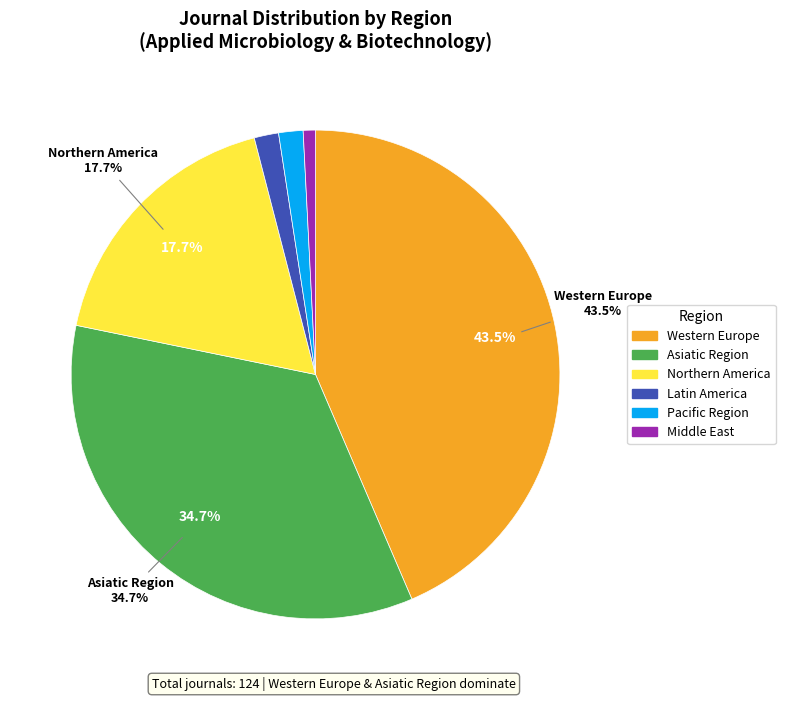

What percentage do Northern America and Western Europe together represent?

61.3%